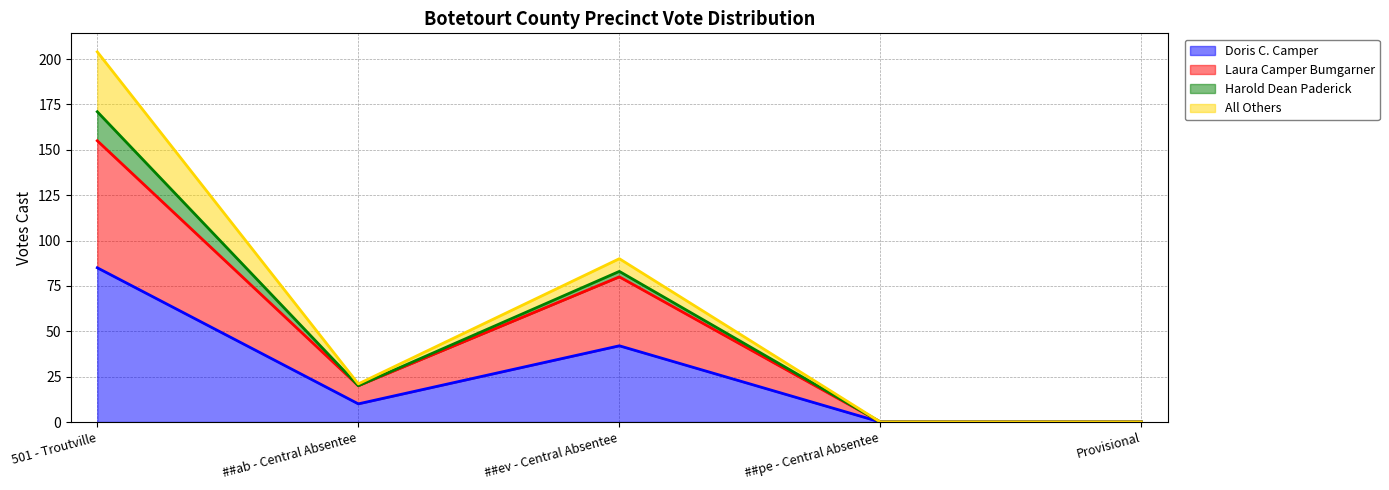

The Laura Camper Bumgarner series shows 53 at ##ev - Central Absentee. True or false?

False